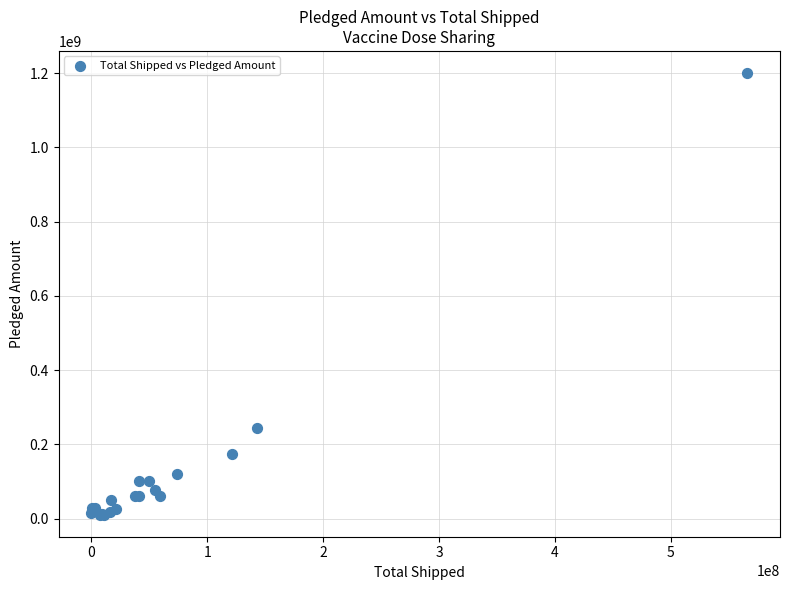

What Y value in the scatter plot is closest to 605374985?

243000000